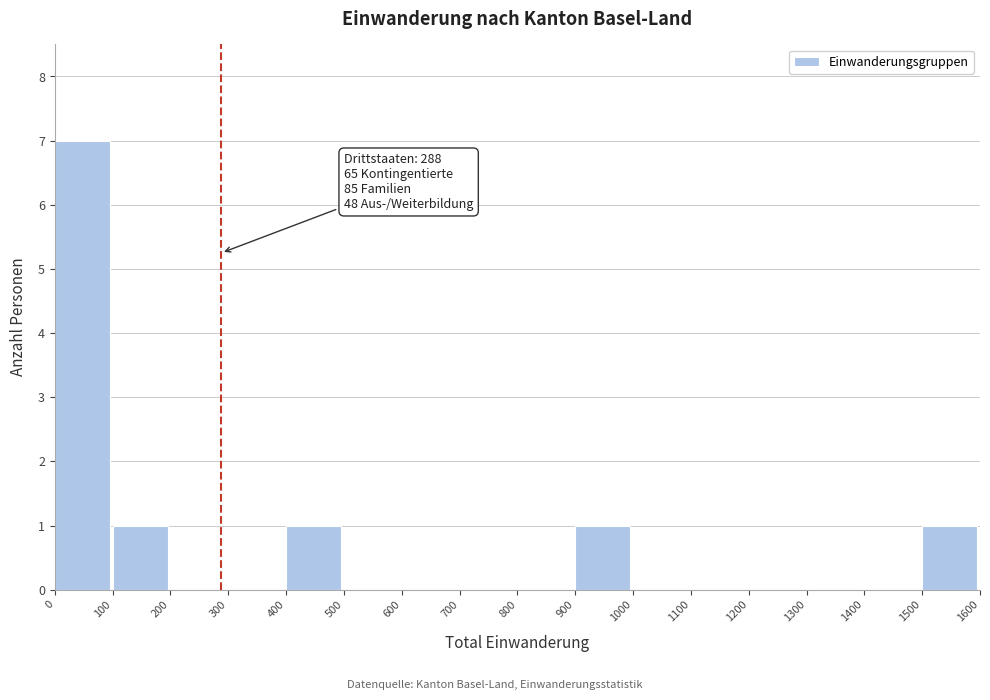

Over which range of the x-axis is the bar tallest?

0 to 100